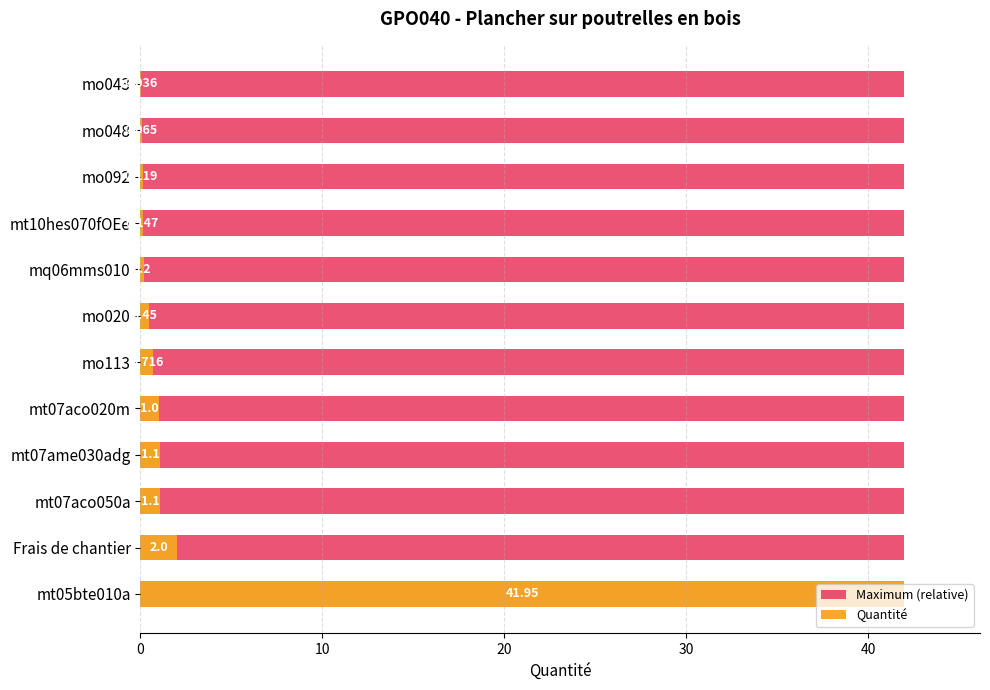

What are all the series names shown in the legend?

Maximum (relative), Quantité